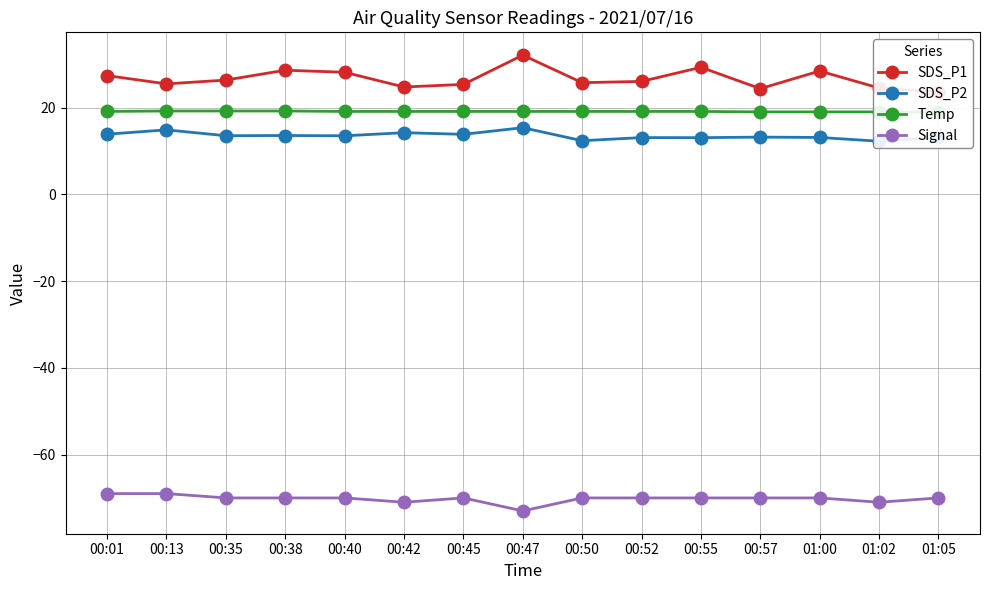

At how many categories does at least one series exceed -5?

15